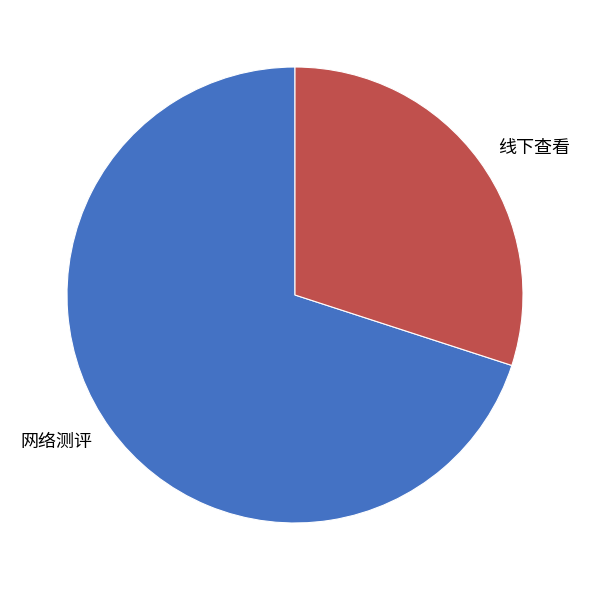

What is the smallest slice in the pie chart?

线下查看